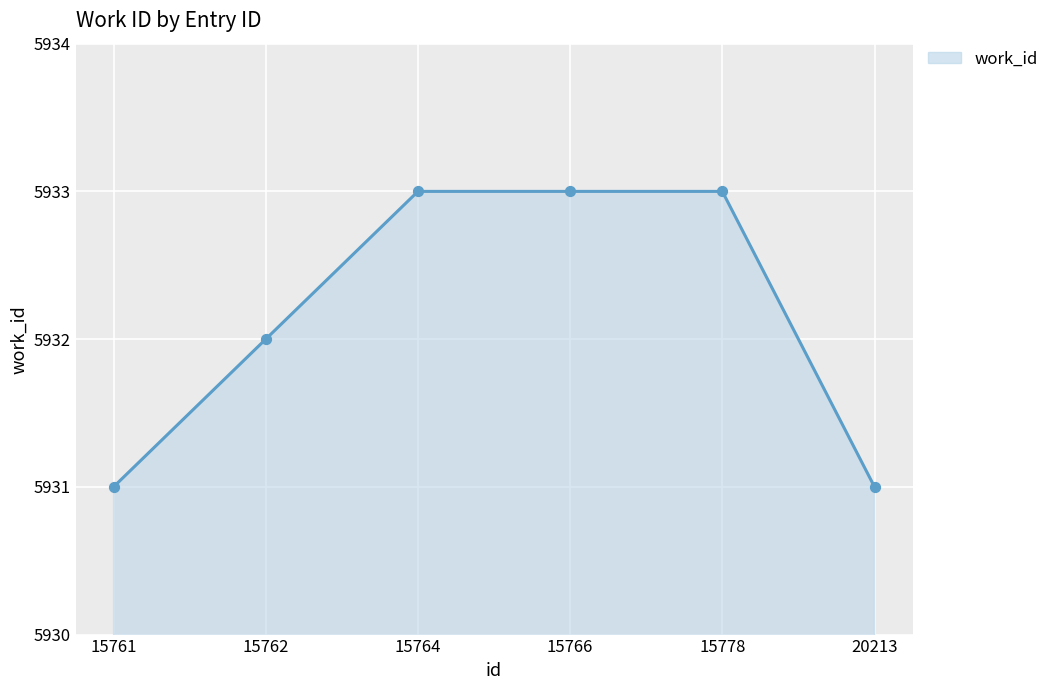

Which has a higher value, 15761 or 15762?

15762